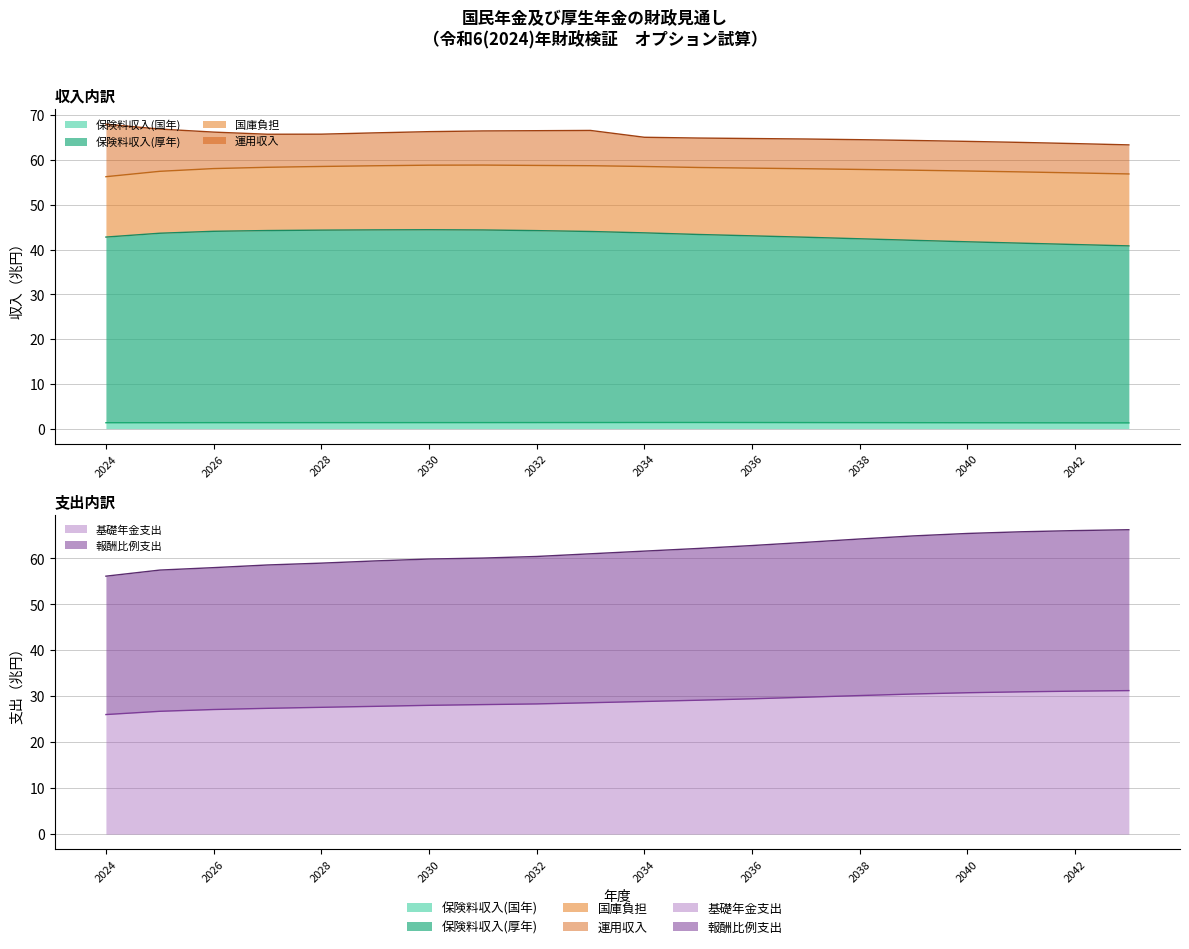

Which series has the largest range (max minus min)?

基礎年金支出